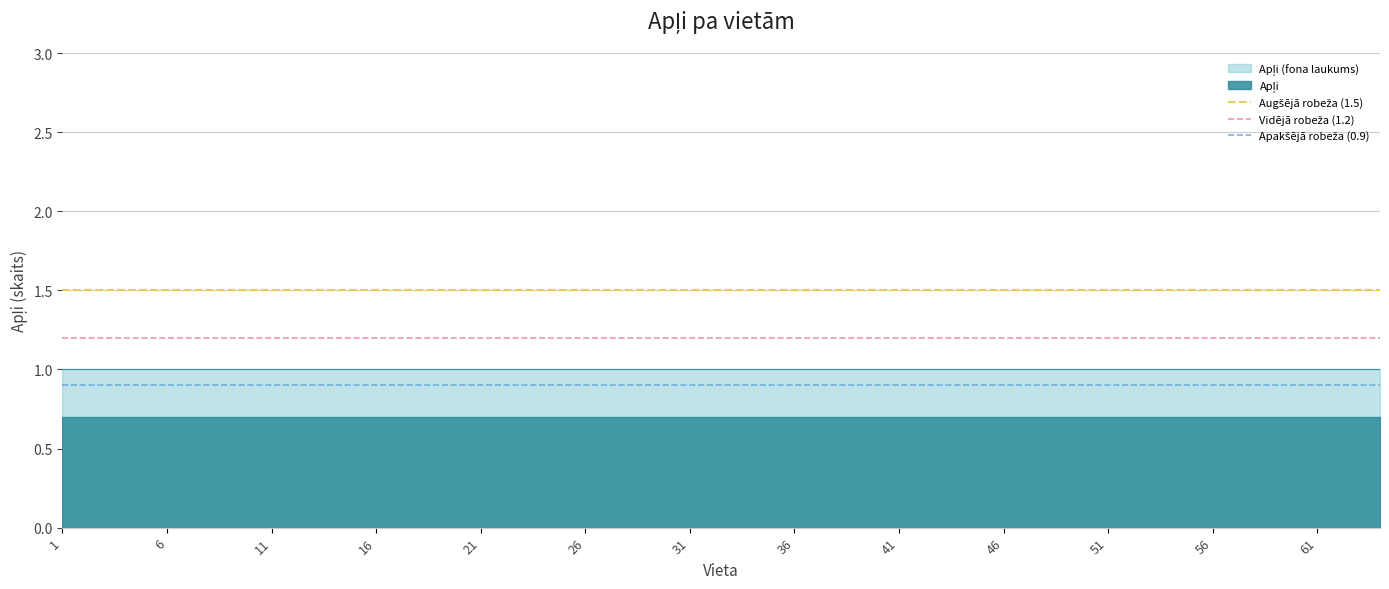

What is the spread (max minus min) of values at 21?

0.3